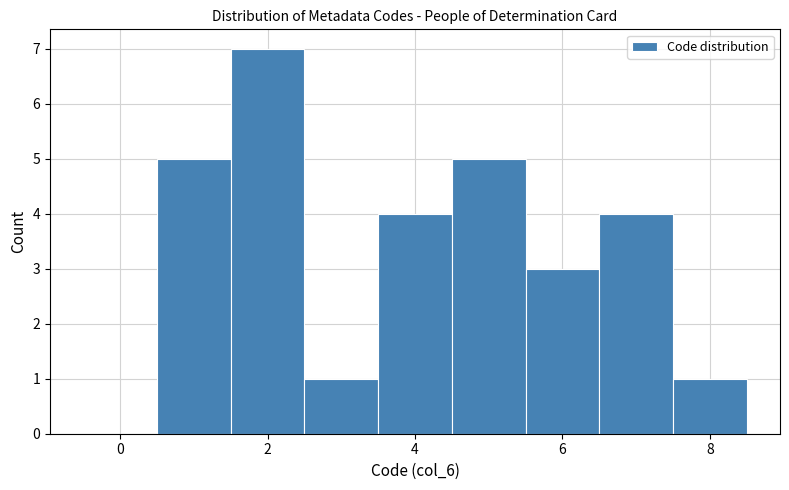

Reading left to right, transcribe this chart: for each bar, give the range it covers on the x-axis and its height. Neither the bar edges nor the heights are printed on the chart, so give them approximately, as read against the axes.

-0.5 to 0.5: 0
0.5 to 1.5: 5
1.5 to 2.5: 7
2.5 to 3.5: 1
3.5 to 4.5: 4
4.5 to 5.5: 5
5.5 to 6.5: 3
6.5 to 7.5: 4
7.5 to 8.5: 1